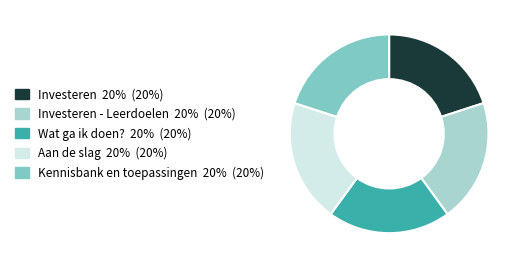

Is there any slice that represents more than half of the pie?

No